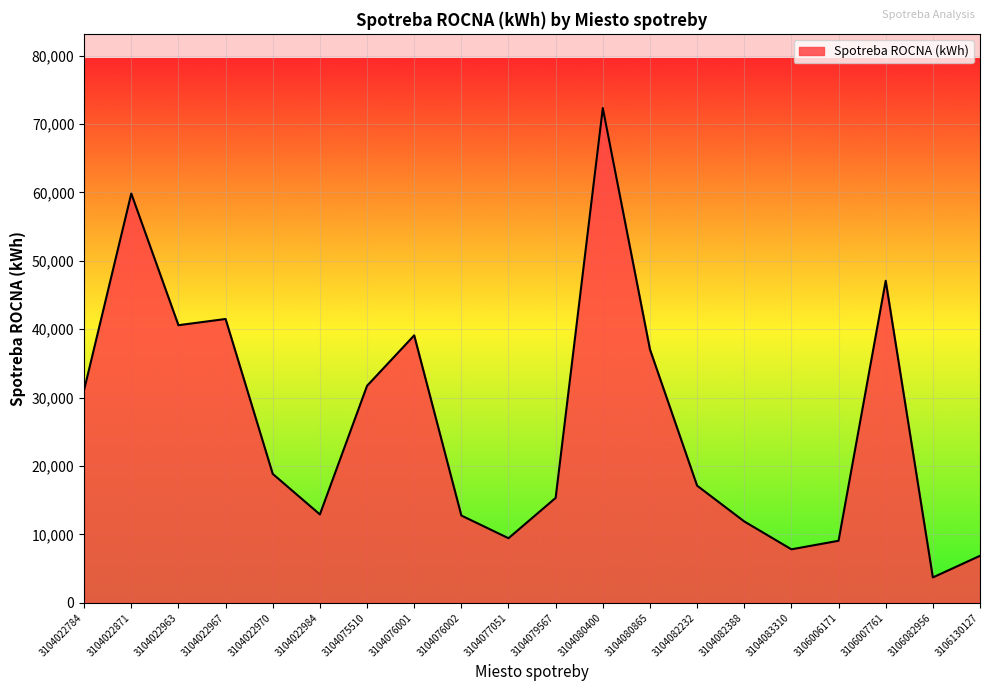

What is the difference between the values at 3104022970 and 3104080865?

18214